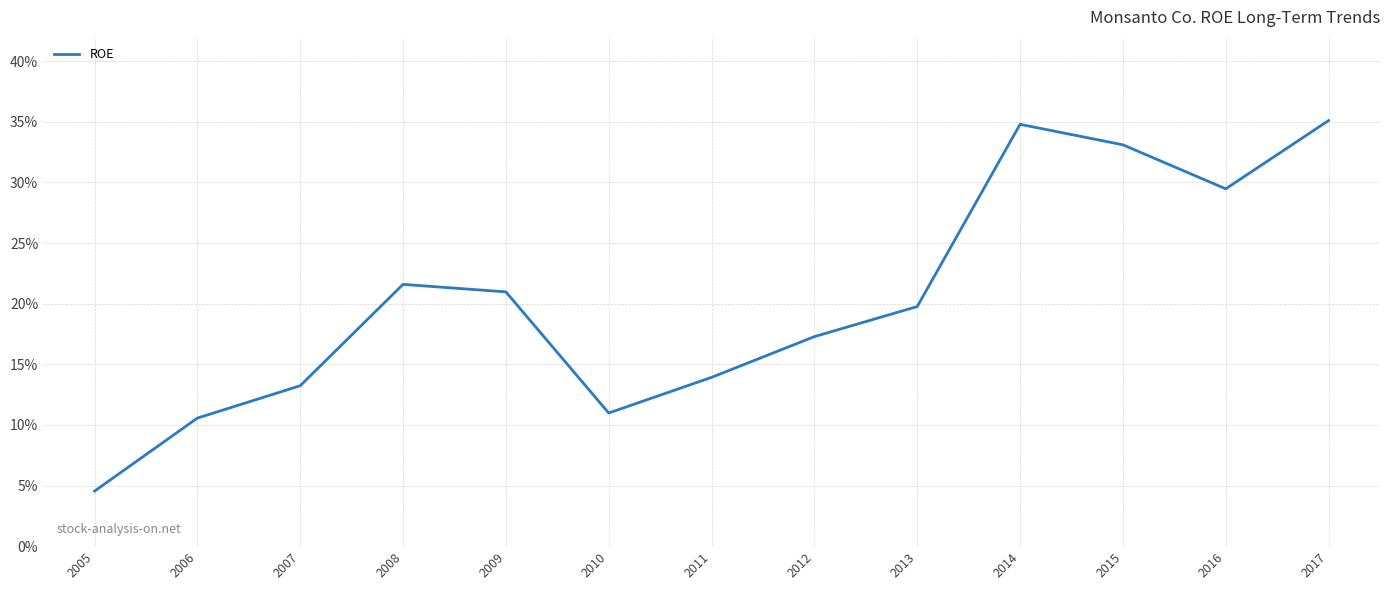

What is the greatest value displayed?

0.4